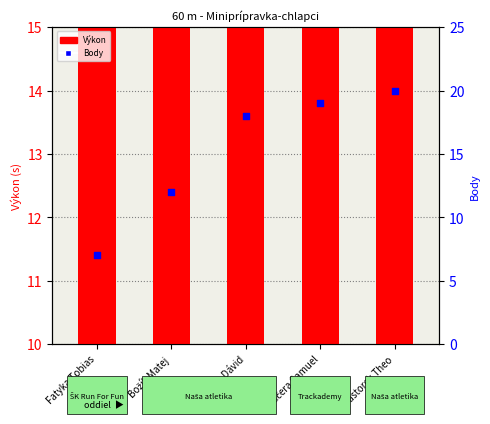

Which series contains the lowest Y value?

Body